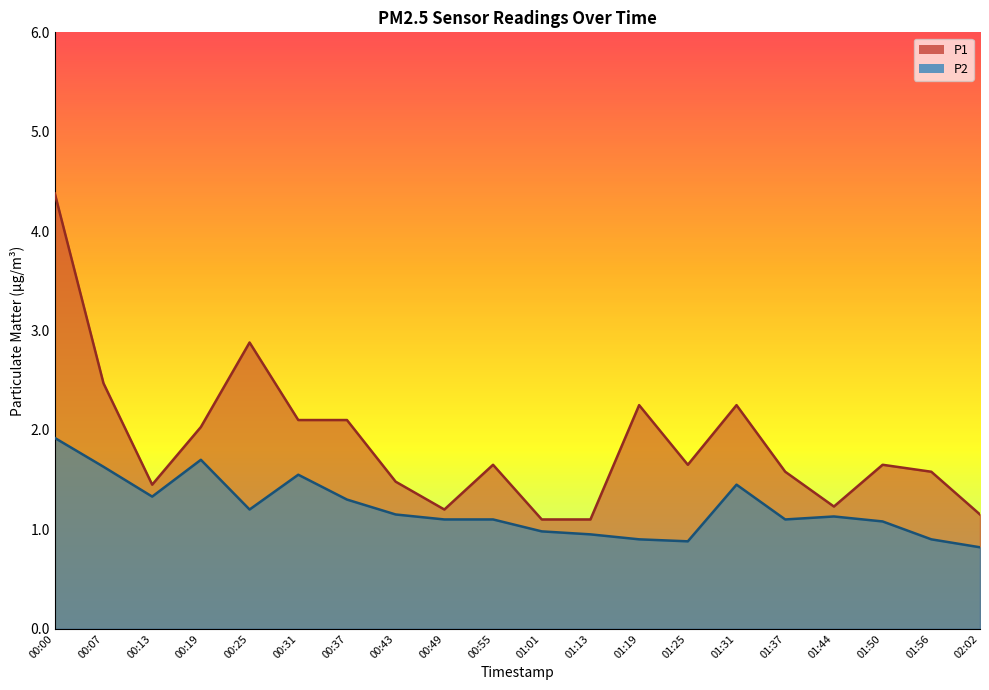

The P2 series shows 0.6 at 00:49. True or false?

False